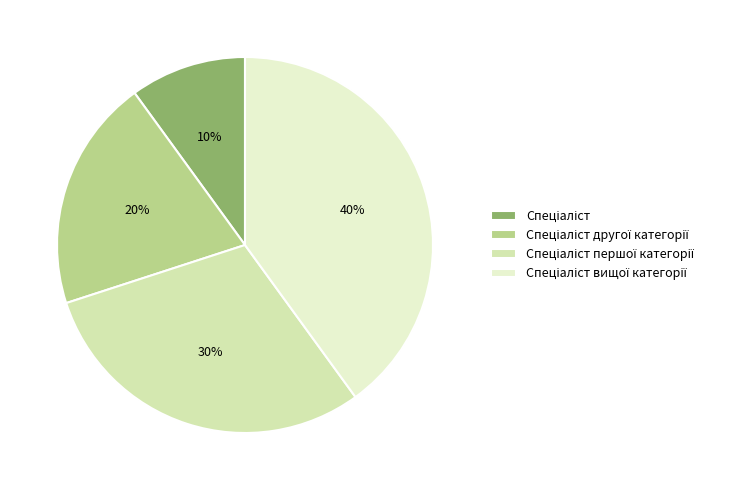

True or false: Спеціаліст першої категорії accounts for 43% of the total.

False